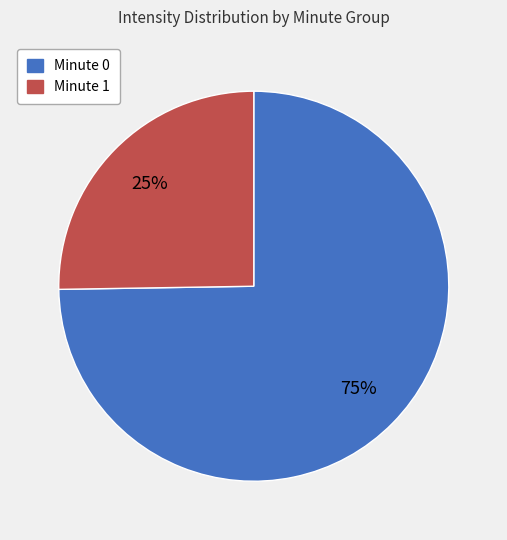

How many slices are in this pie chart?

2